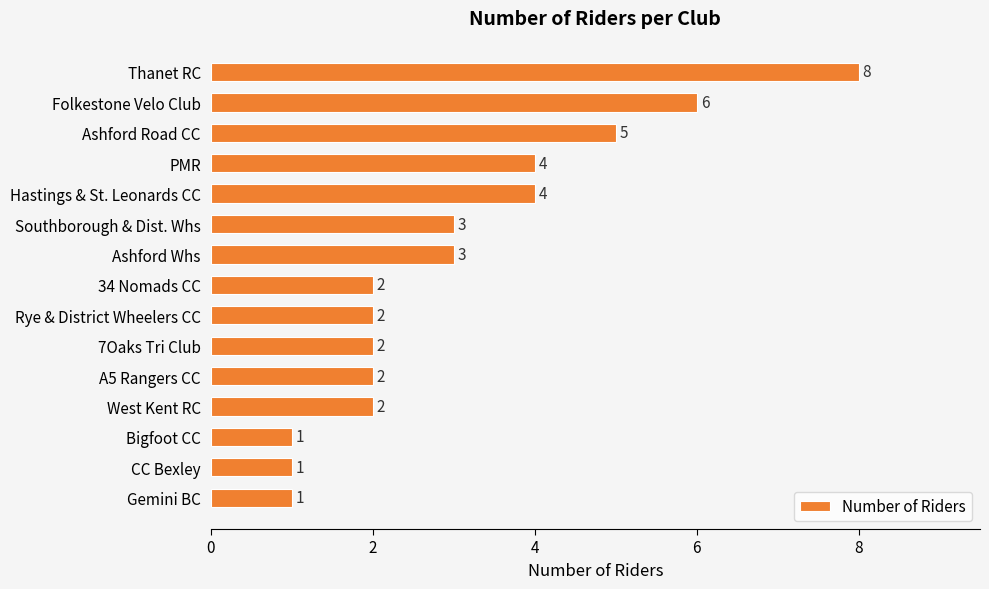

How many data points does each series have?

15